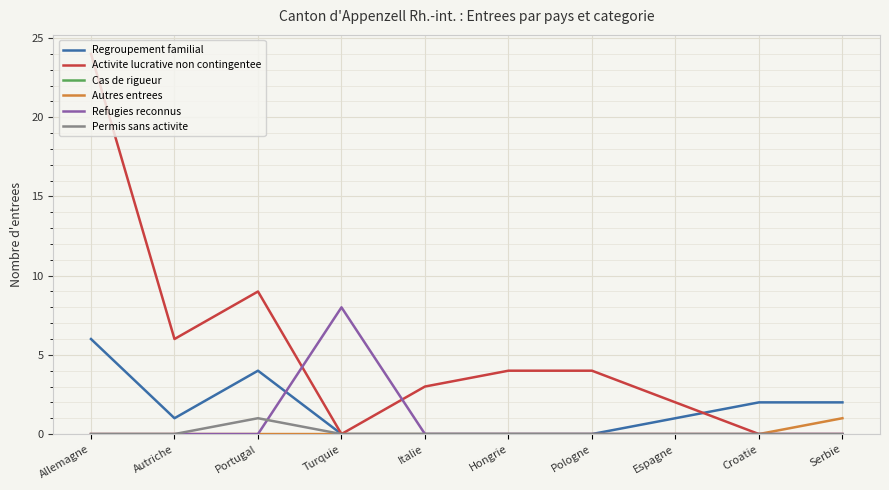

What position from the left is Turquie?

4